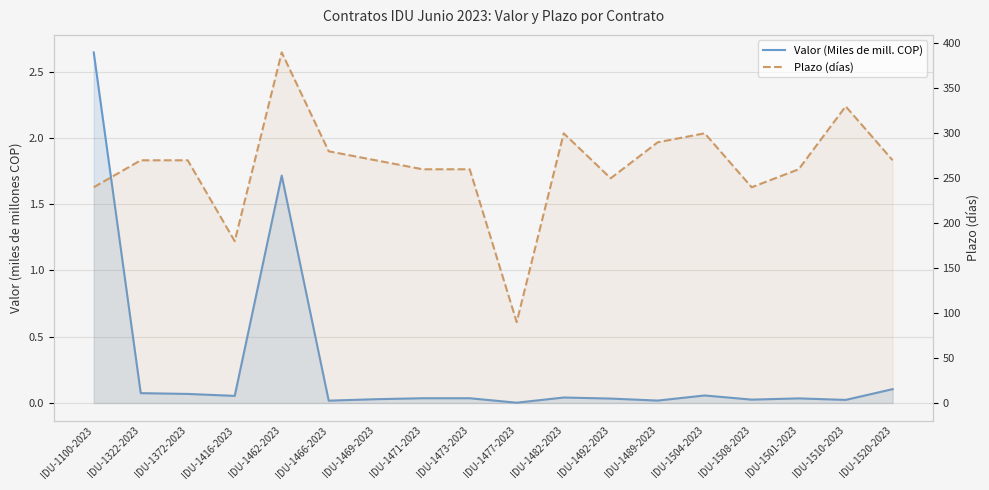

Is it true that Valor (Miles de mill. COP) equals 1.7 at IDU-1462-2023?

True